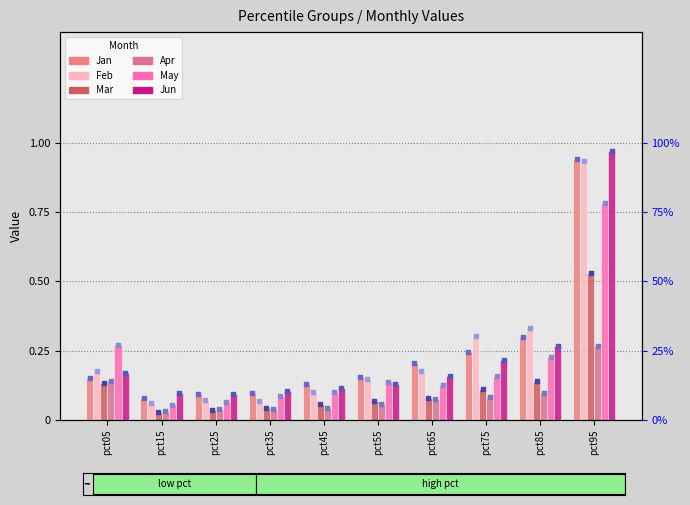

Which series contains the lowest Y value?

Mar